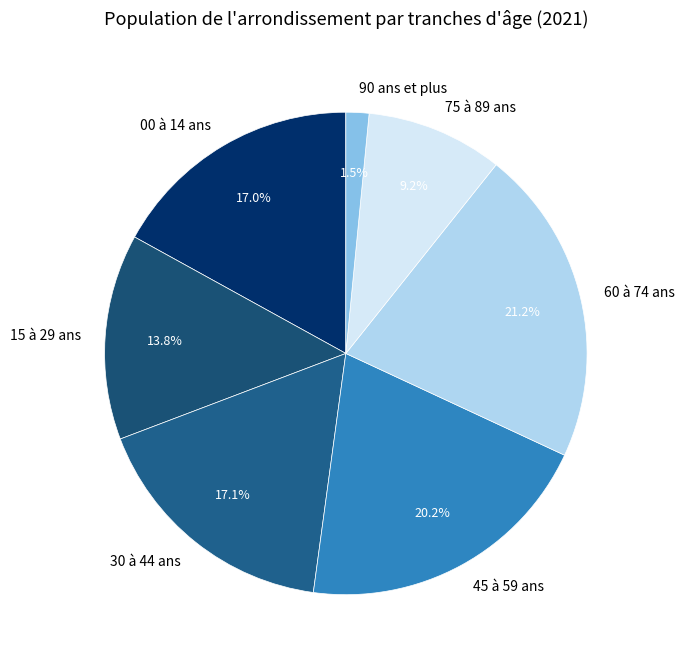

How many segments does this pie chart have?

7